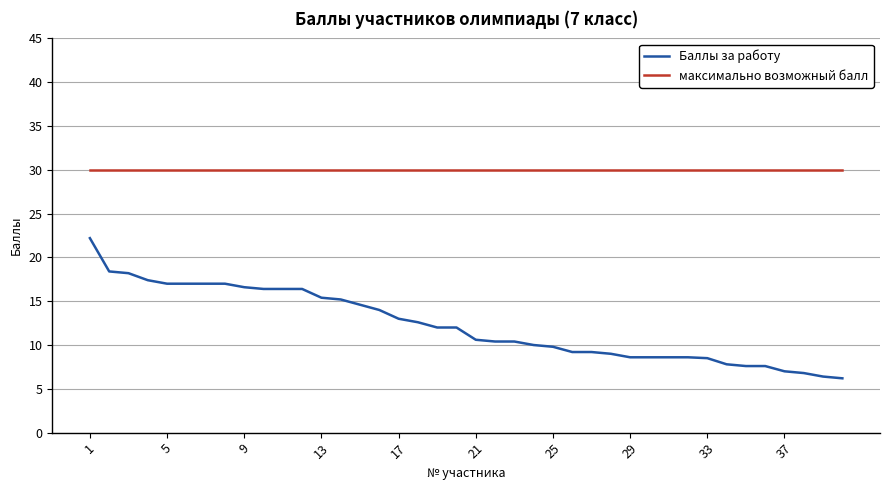

What are all the series names shown in the legend?

Баллы за работу, максимально возможный балл